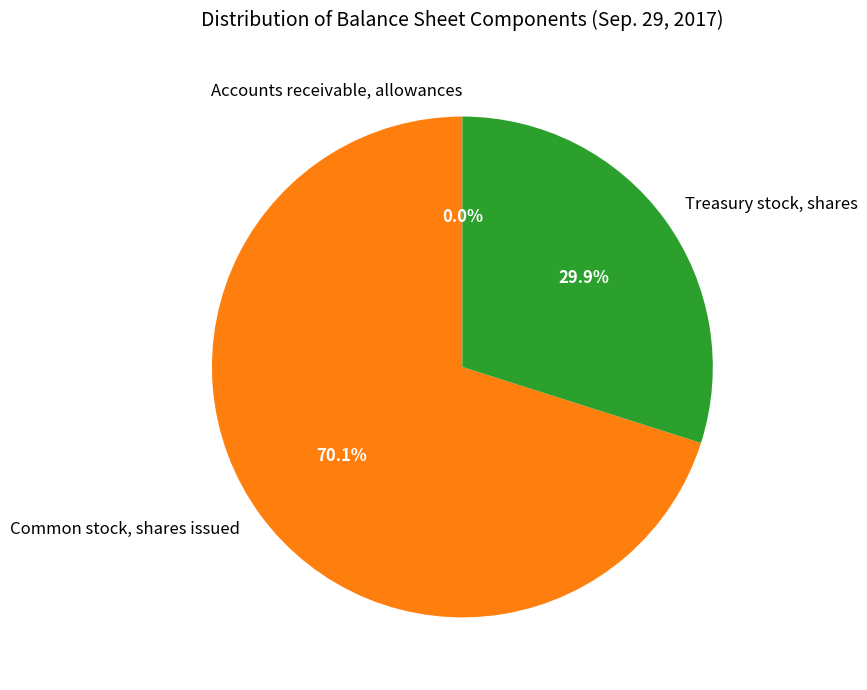

What is the ratio of the value at Treasury stock, shares to the value at Common stock, shares issued?

0.4